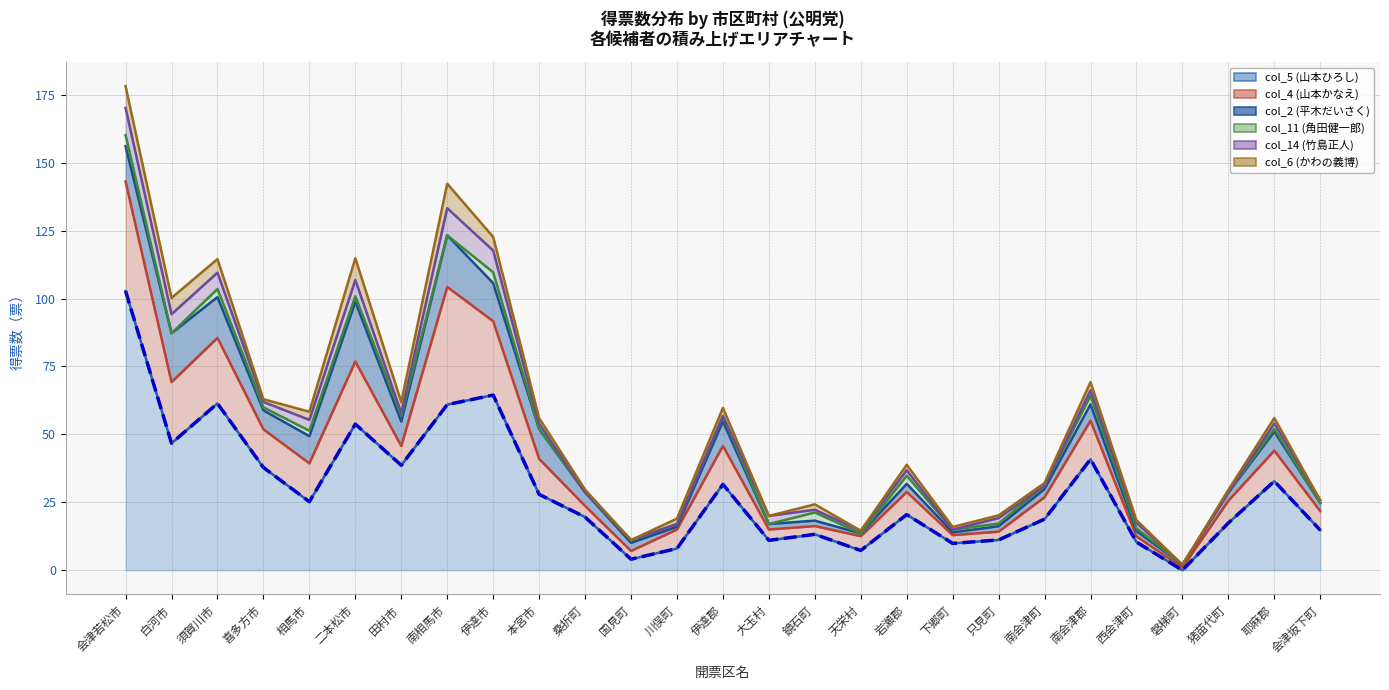

At 喜多方市, list the series in order from smallest to largest.

col_6 (かわの義博), col_11 (角田健一郎), col_14 (竹島正人), col_2 (平木だいさく), col_4 (山本かなえ), col_5 (山本ひろし)